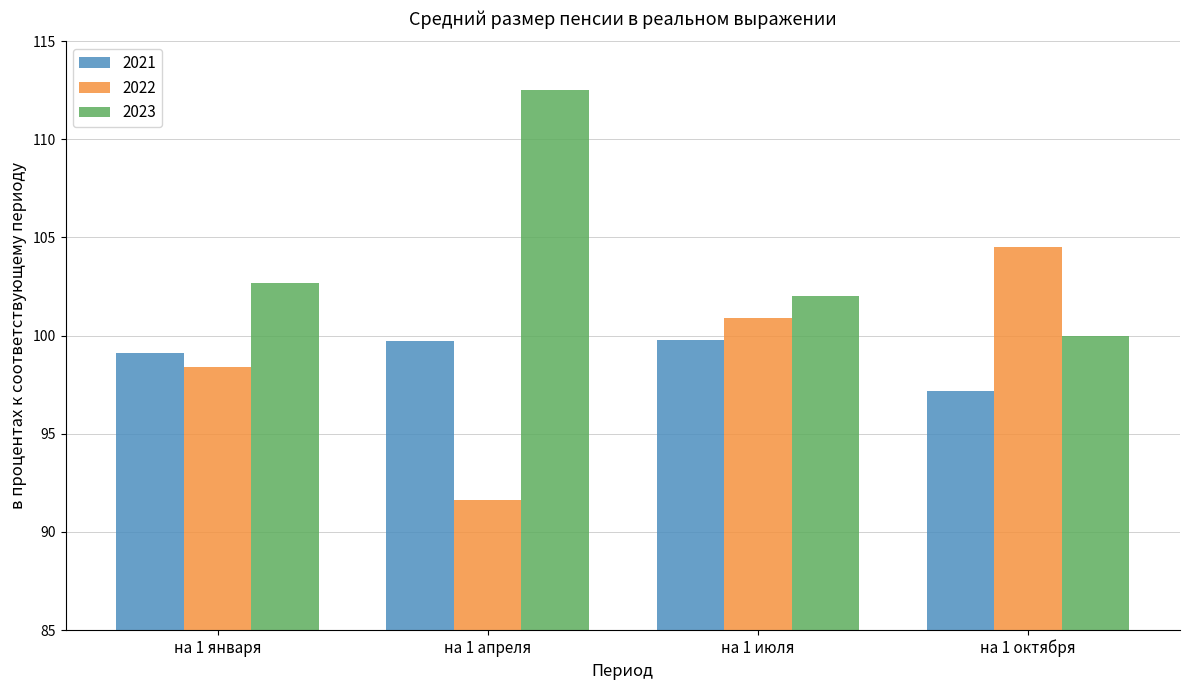

What is the minimum value for 2022?

91.6